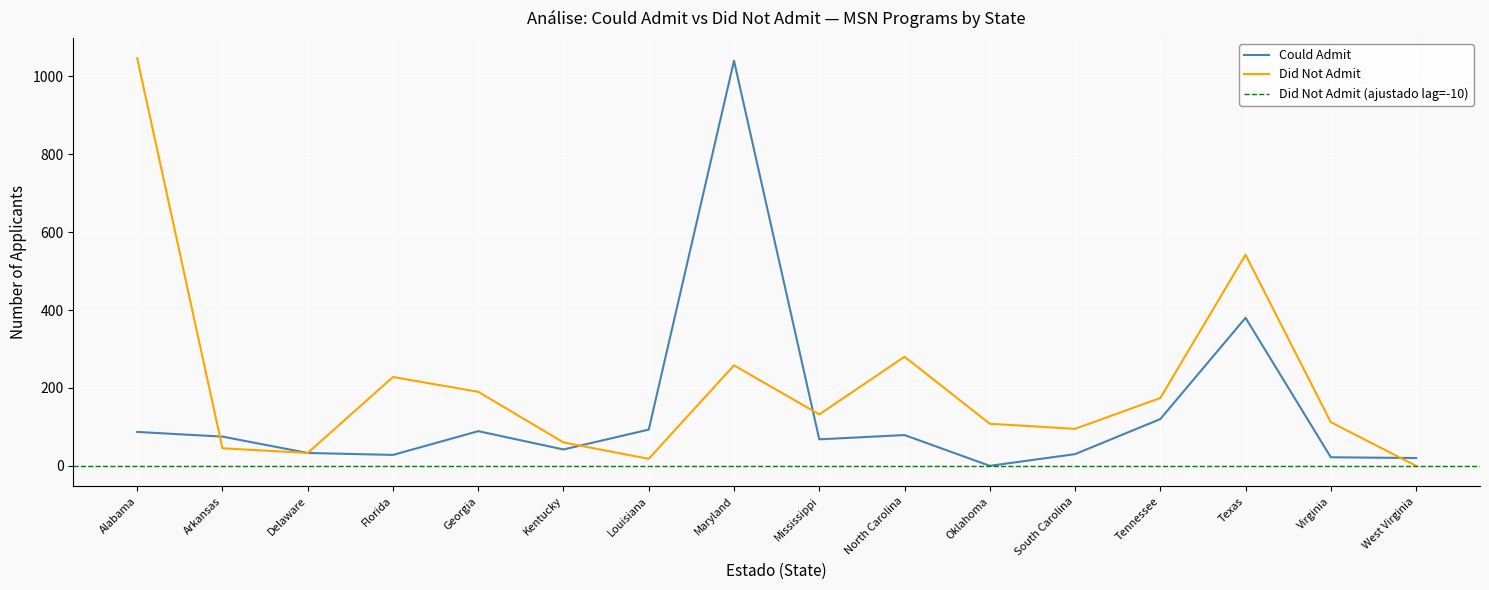

What is the value of the Did Not Admit point at the 10th from the left?

280